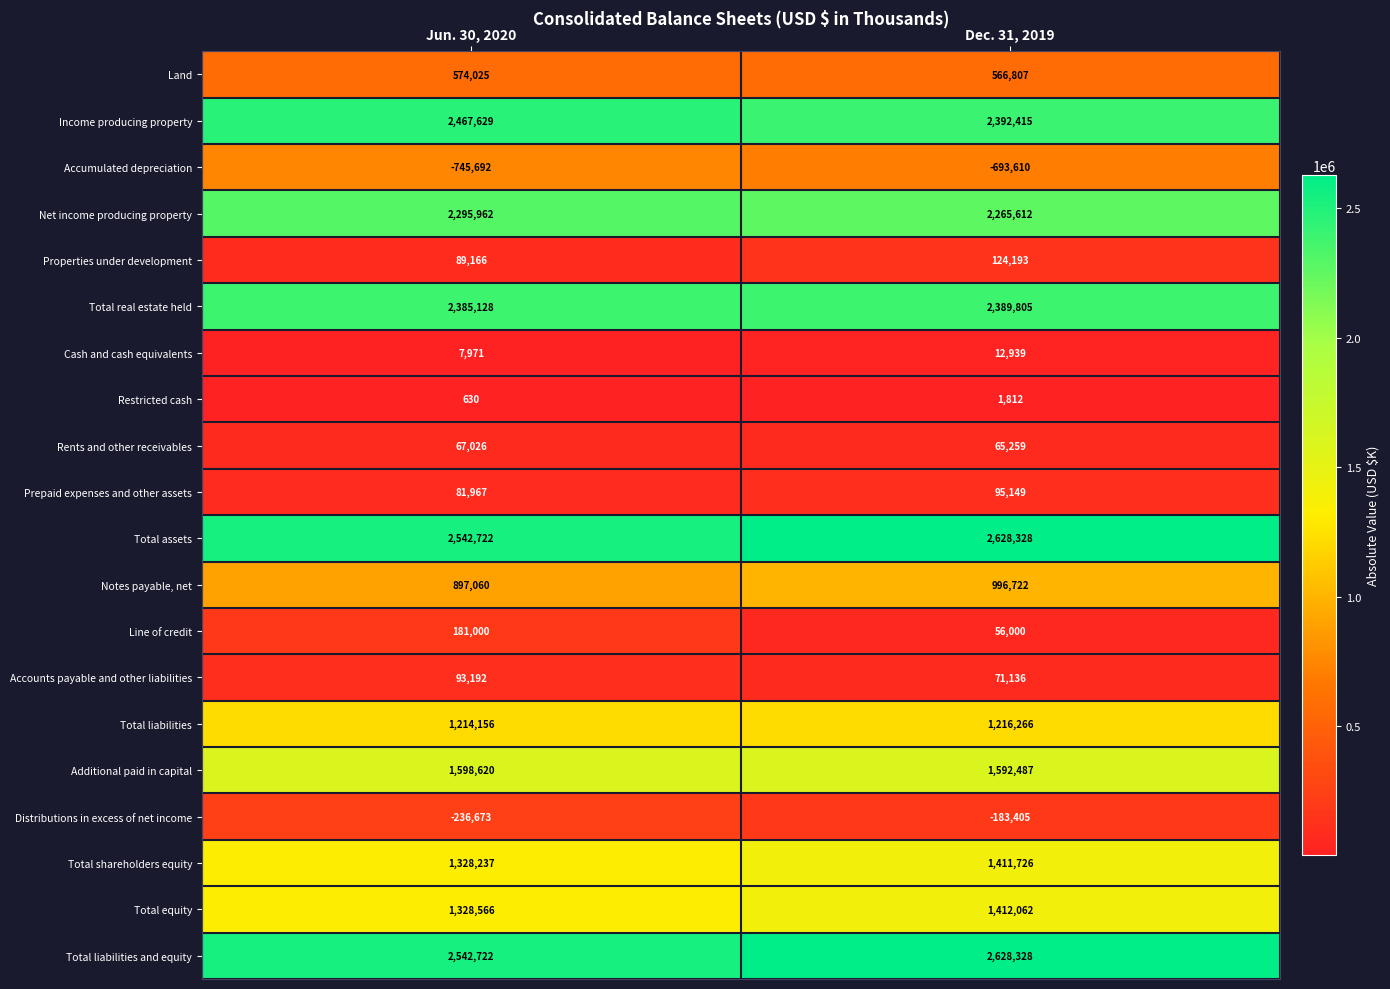

Count the number of data series in this chart.

20